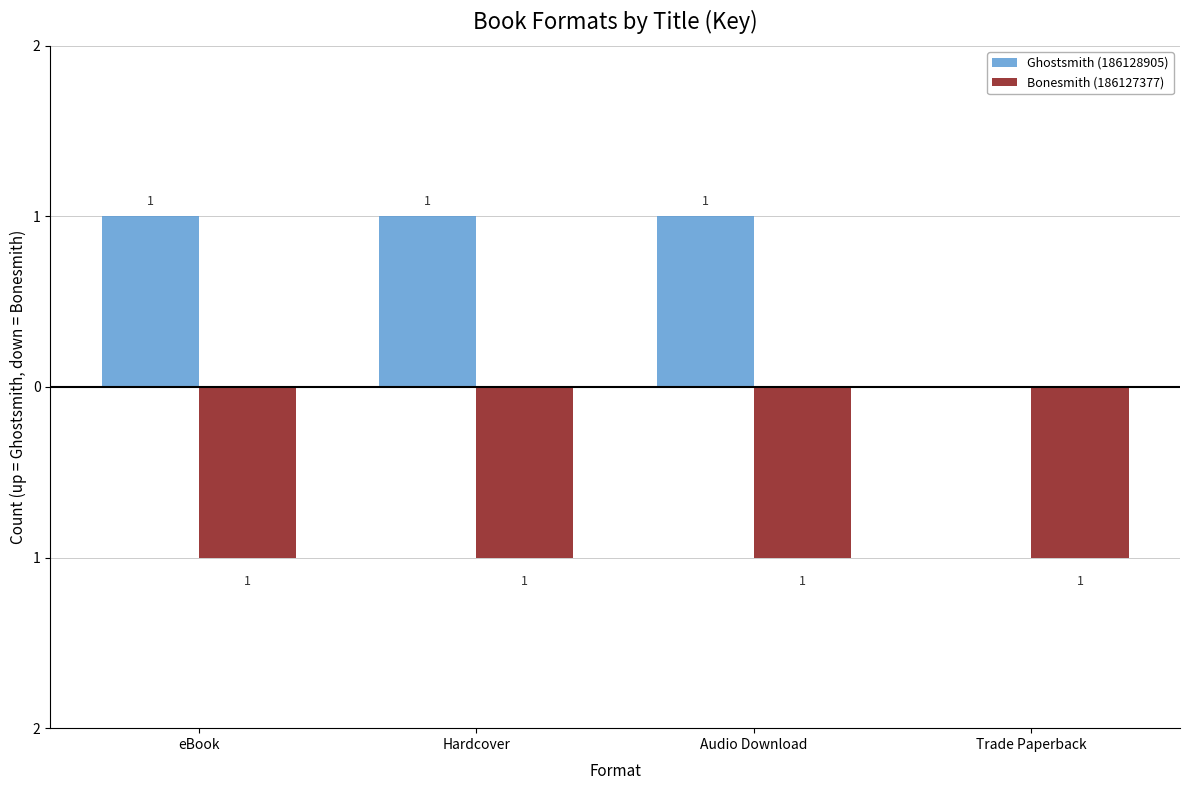

List the series in order of their overall mean, highest first.

Ghostsmith (186128905), Bonesmith (186127377)